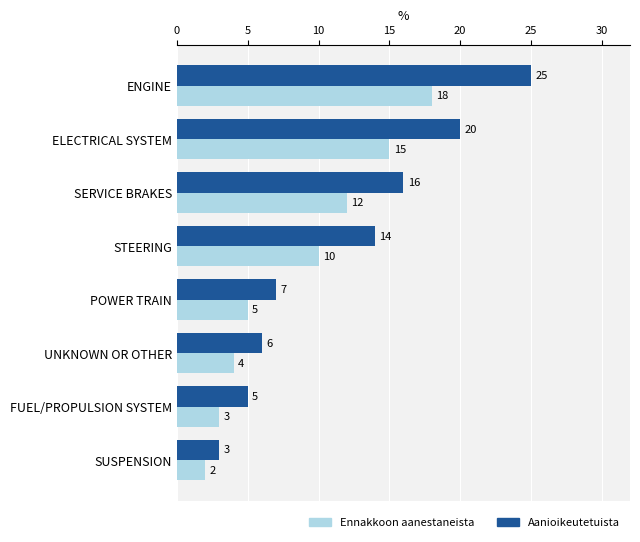

What is the difference between the second highest and second lowest values in the Aanioikeutetuista series?

15